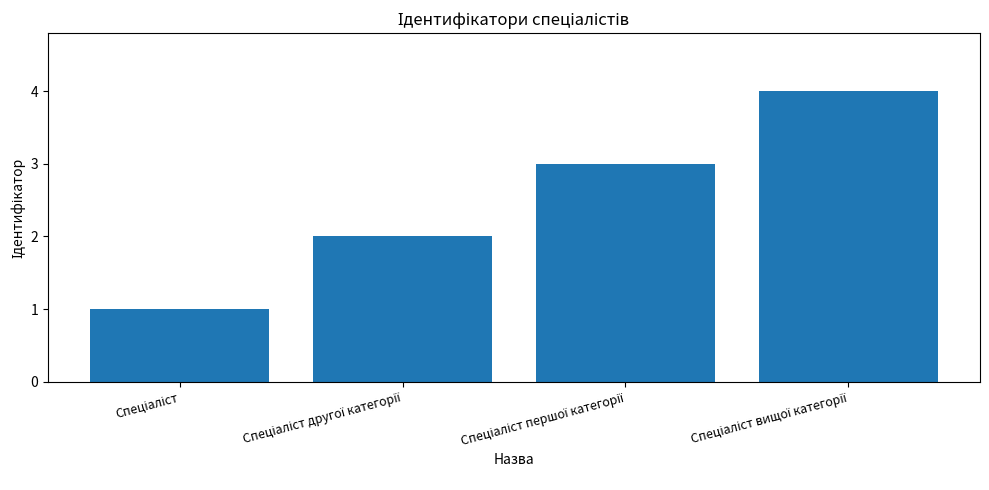

Count the values in the range 2 to 4.

3